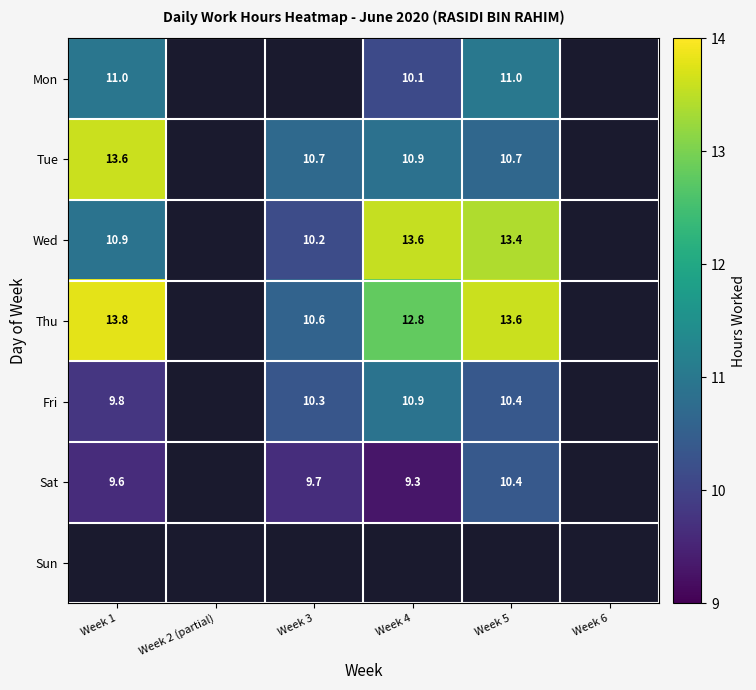

Where does the Wed series first go above 13?

Week 4